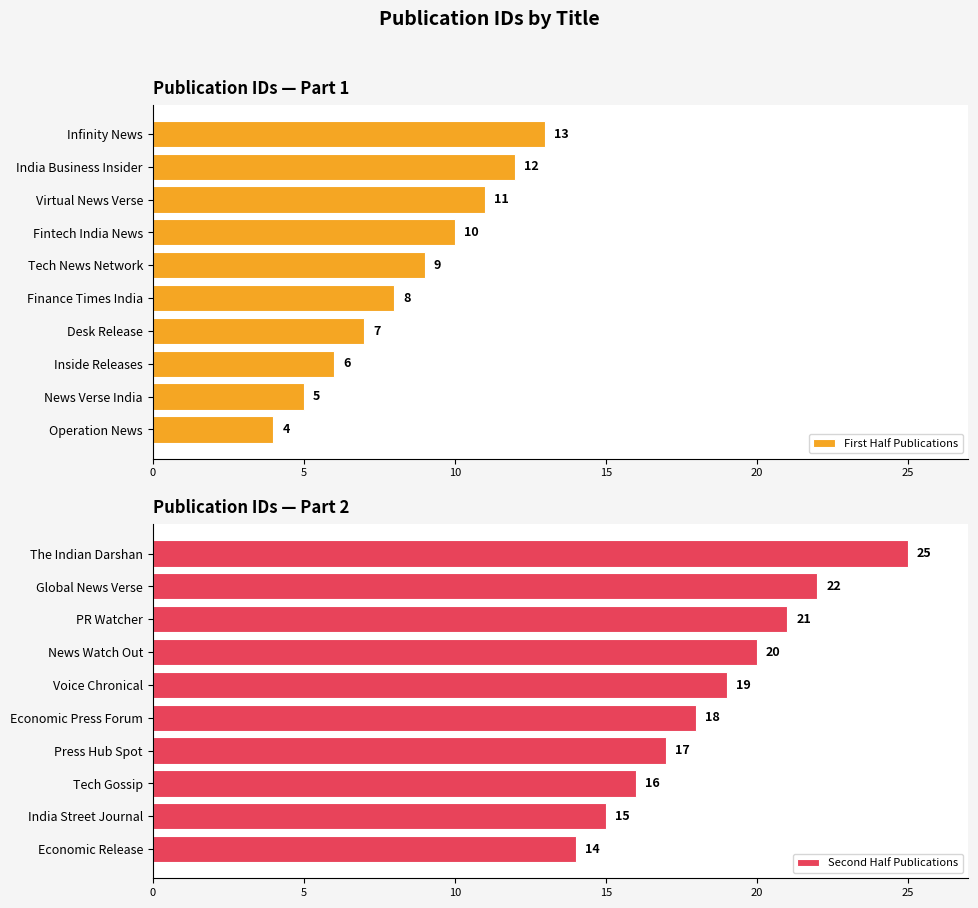

At which label is Second Half Publications closest to 19?

Voice Chronical